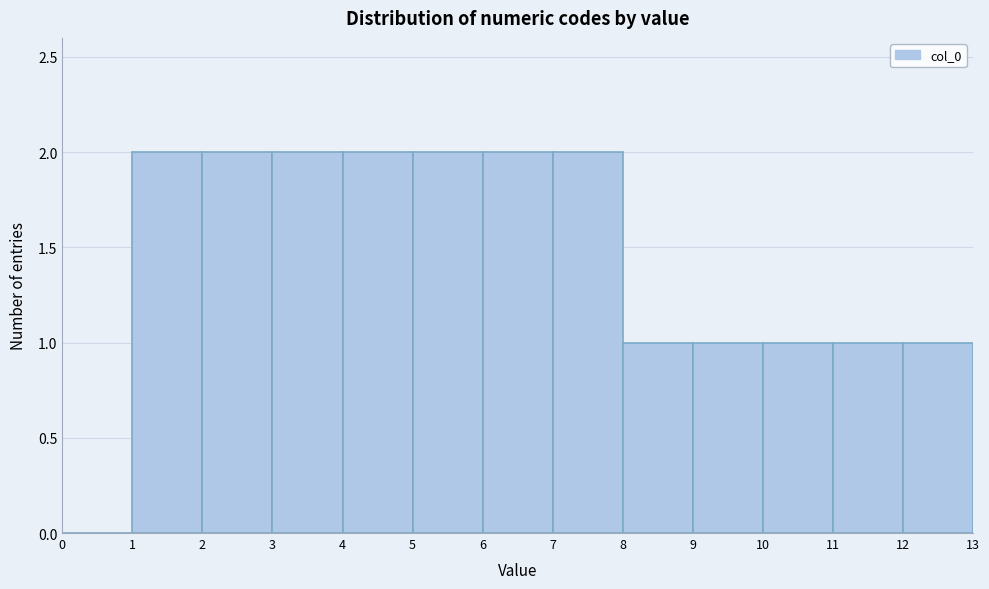

Reading left to right, transcribe this chart: for each bar, give the range it covers on the x-axis and its height. The values are not printed on the chart, so give them approximately, as read against the axis.

0 to 1: 0
1 to 2: 2
2 to 3: 2
3 to 4: 2
4 to 5: 2
5 to 6: 2
6 to 7: 2
7 to 8: 2
8 to 9: 1
9 to 10: 1
10 to 11: 1
11 to 12: 1
12 to 13: 1